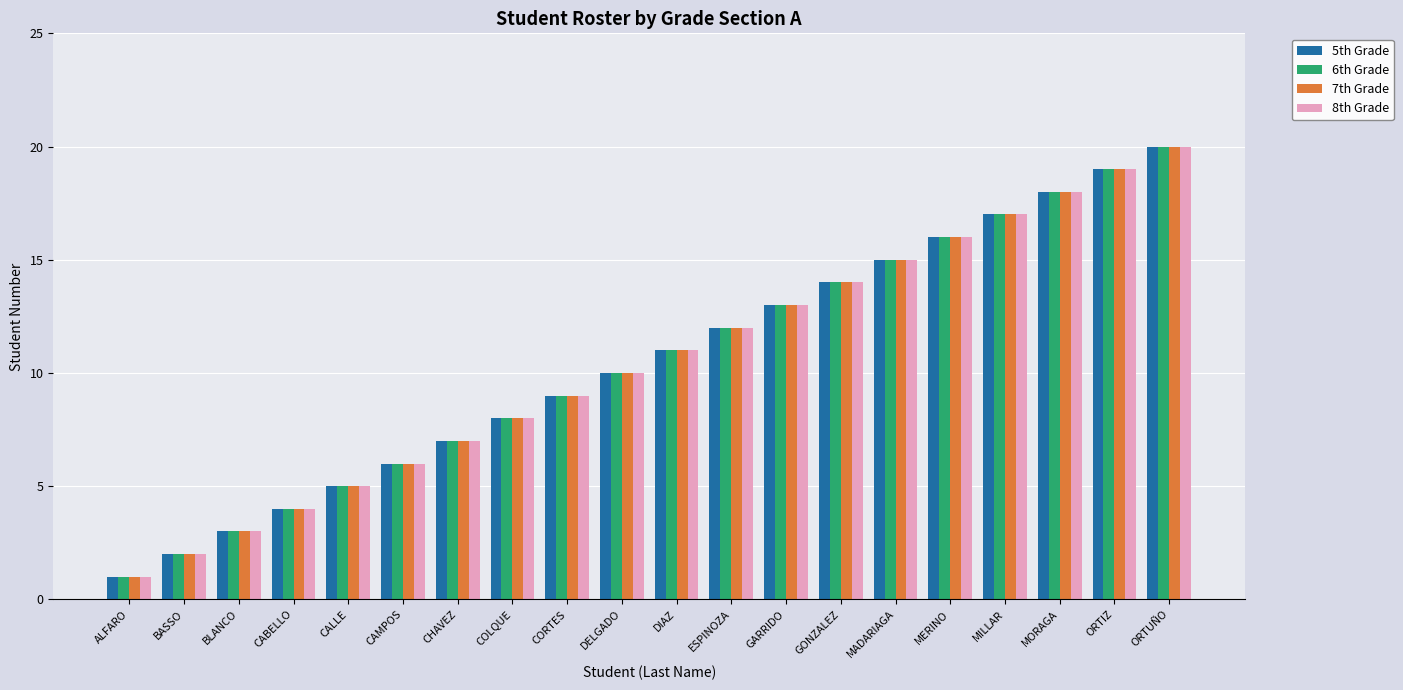

What are all the series names shown in the legend?

5th Grade, 6th Grade, 7th Grade, 8th Grade